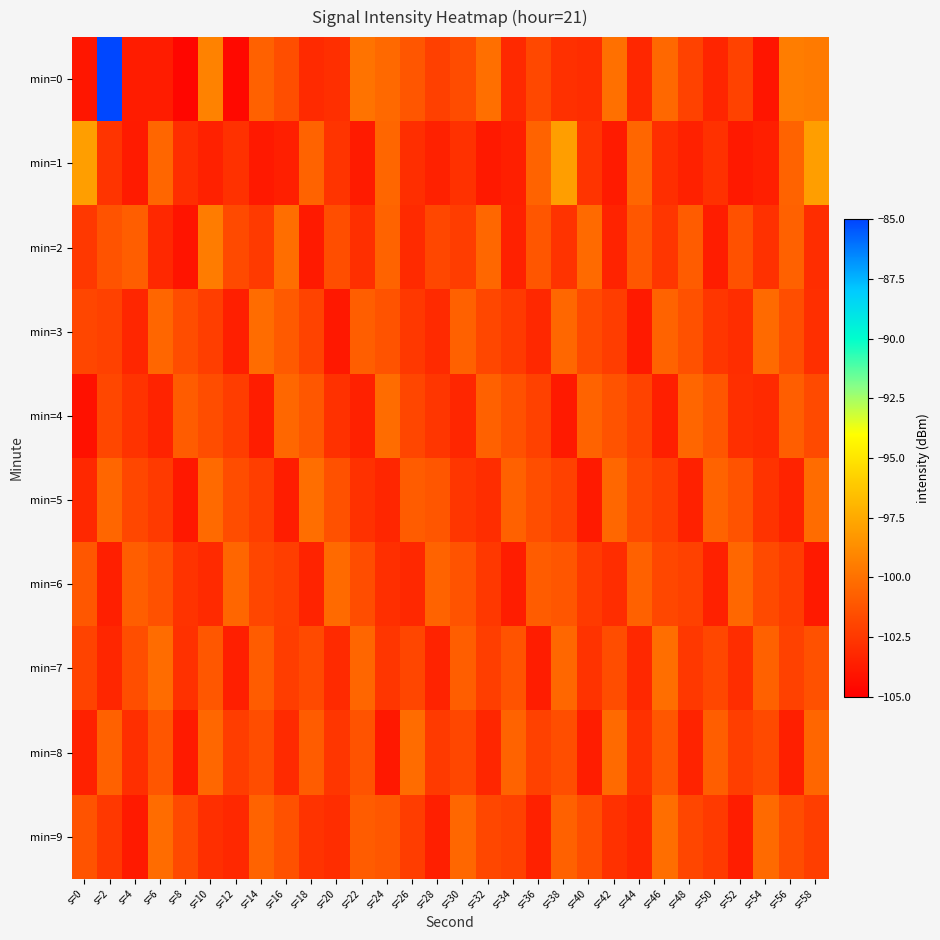

Reading right to left, transcribe all the data shown in this chart.

min=0: s=58=-99.6	s=56=-99.5	s=54=-104.0	s=52=-102.1	s=50=-103.3	s=48=-102.0	s=46=-100.4	s=44=-103.2	s=42=-100.0	s=40=-103.0	s=38=-102.8	s=36=-101.8	s=34=-103.2	s=32=-100.0	s=30=-101.6	s=28=-102.1	s=26=-101.2	s=24=-100.3	s=22=-99.9	s=20=-102.9	s=18=-103.1	s=16=-101.5	s=14=-100.7	s=12=-104.5	s=10=-99.2	s=8=-104.7	s=6=-103.7	s=4=-103.7	s=2=-85.1	s=0=-104.0
min=1: s=58=-98.0	s=56=-100.6	s=54=-103.6	s=52=-103.8	s=50=-102.8	s=48=-103.5	s=46=-103.0	s=44=-100.5	s=42=-103.8	s=40=-102.7	s=38=-98.0	s=36=-100.6	s=34=-103.6	s=32=-103.8	s=30=-102.8	s=28=-103.5	s=26=-103.0	s=24=-100.5	s=22=-103.8	s=20=-102.7	s=18=-100.6	s=16=-103.6	s=14=-103.8	s=12=-102.8	s=10=-103.5	s=8=-103.0	s=6=-100.5	s=4=-103.8	s=2=-102.7	s=0=-98.0
min=2: s=58=-103.0	s=56=-100.7	s=54=-102.8	s=52=-101.4	s=50=-103.7	s=48=-100.9	s=46=-102.6	s=44=-101.1	s=42=-103.4	s=40=-100.3	s=38=-102.7	s=36=-101.2	s=34=-103.5	s=32=-100.4	s=30=-102.3	s=28=-101.8	s=26=-103.1	s=24=-100.6	s=22=-102.9	s=20=-101.5	s=18=-103.8	s=16=-100.1	s=14=-102.4	s=12=-101.7	s=10=-99.5	s=8=-104.1	s=6=-103.2	s=4=-100.8	s=2=-101.3	s=0=-102.5
min=3: s=58=-102.9	s=56=-101.5	s=54=-100.3	s=52=-103.0	s=50=-102.6	s=48=-101.4	s=46=-100.6	s=44=-103.8	s=42=-102.3	s=40=-101.7	s=38=-100.4	s=36=-103.2	s=34=-102.4	s=32=-101.8	s=30=-100.7	s=28=-103.1	s=26=-102.5	s=24=-101.3	s=22=-100.8	s=20=-103.9	s=18=-102.0	s=16=-101.0	s=14=-100.2	s=12=-103.6	s=10=-102.2	s=8=-101.6	s=6=-100.5	s=4=-103.3	s=2=-102.1	s=0=-101.9
min=4: s=58=-101.7	s=56=-100.8	s=54=-103.1	s=52=-102.9	s=50=-101.2	s=48=-100.5	s=46=-103.6	s=44=-102.0	s=42=-101.3	s=40=-100.6	s=38=-103.8	s=36=-102.1	s=34=-101.4	s=32=-100.7	s=30=-103.3	s=28=-102.6	s=26=-101.9	s=24=-100.2	s=22=-103.5	s=20=-102.8	s=18=-101.1	s=16=-100.4	s=14=-103.7	s=12=-102.3	s=10=-101.6	s=8=-100.9	s=6=-103.4	s=4=-102.7	s=2=-101.8	s=0=-104.2
min=5: s=58=-100.2	s=56=-103.4	s=54=-102.7	s=52=-101.3	s=50=-100.6	s=48=-103.5	s=46=-102.3	s=44=-101.7	s=42=-100.4	s=40=-103.8	s=38=-102.1	s=36=-101.5	s=34=-100.7	s=32=-103.0	s=30=-102.6	s=28=-101.2	s=26=-100.9	s=24=-103.3	s=22=-102.8	s=20=-101.4	s=18=-100.1	s=16=-103.7	s=14=-102.2	s=12=-101.6	s=10=-100.3	s=8=-103.9	s=6=-102.4	s=4=-101.8	s=2=-100.5	s=0=-103.2
min=6: s=58=-103.8	s=56=-102.3	s=54=-101.7	s=52=-100.4	s=50=-103.5	s=48=-102.1	s=46=-101.8	s=44=-100.7	s=42=-103.0	s=40=-102.4	s=38=-101.2	s=36=-100.9	s=34=-103.7	s=32=-102.5	s=30=-101.3	s=28=-100.6	s=26=-103.2	s=24=-102.9	s=22=-101.6	s=20=-100.3	s=18=-103.4	s=16=-102.2	s=14=-101.9	s=12=-100.5	s=10=-103.1	s=8=-102.7	s=6=-101.4	s=4=-100.8	s=2=-103.6	s=0=-101.1
min=7: s=58=-101.4	s=56=-102.1	s=54=-100.7	s=52=-103.0	s=50=-101.8	s=48=-102.5	s=46=-100.1	s=44=-103.2	s=42=-101.6	s=40=-102.7	s=38=-100.4	s=36=-103.7	s=34=-101.3	s=32=-102.2	s=30=-100.8	s=28=-103.4	s=26=-101.9	s=24=-102.6	s=22=-100.5	s=20=-103.1	s=18=-101.7	s=16=-102.3	s=14=-100.9	s=12=-103.6	s=10=-101.1	s=8=-102.8	s=6=-100.2	s=4=-101.5	s=2=-103.3	s=0=-102.0
min=8: s=58=-100.5	s=56=-103.6	s=54=-101.7	s=52=-102.2	s=50=-100.8	s=48=-103.4	s=46=-101.1	s=44=-102.8	s=42=-100.3	s=40=-103.7	s=38=-101.5	s=36=-102.1	s=34=-100.6	s=32=-103.3	s=30=-101.8	s=28=-102.4	s=26=-100.2	s=24=-103.9	s=22=-101.3	s=20=-102.6	s=18=-100.9	s=16=-103.1	s=14=-101.6	s=12=-102.3	s=10=-100.4	s=8=-103.8	s=6=-101.2	s=4=-102.9	s=2=-100.7	s=0=-103.5
min=9: s=58=-102.2	s=56=-101.6	s=54=-100.3	s=52=-103.7	s=50=-102.4	s=48=-101.9	s=46=-100.1	s=44=-103.3	s=42=-102.8	s=40=-101.5	s=38=-100.7	s=36=-103.5	s=34=-102.1	s=32=-101.8	s=30=-100.4	s=28=-103.6	s=26=-102.3	s=24=-101.1	s=22=-100.9	s=20=-103.0	s=18=-102.7	s=16=-101.4	s=14=-100.6	s=12=-103.2	s=10=-102.9	s=8=-101.7	s=6=-100.2	s=4=-103.8	s=2=-102.5	s=0=-101.3